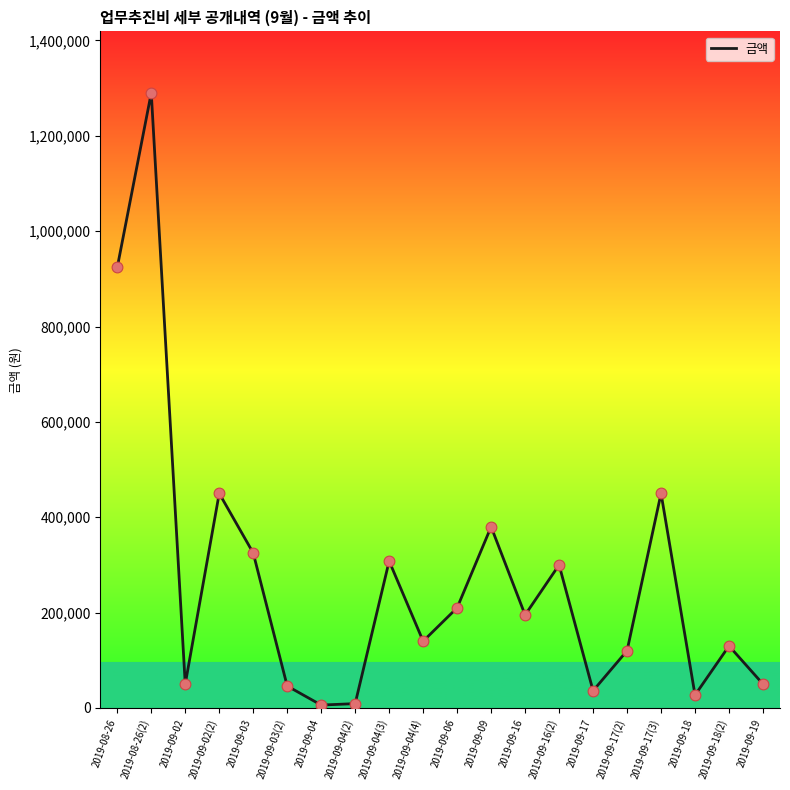

Between 2019-09-17(2) and 2019-08-26, which is larger?

2019-08-26